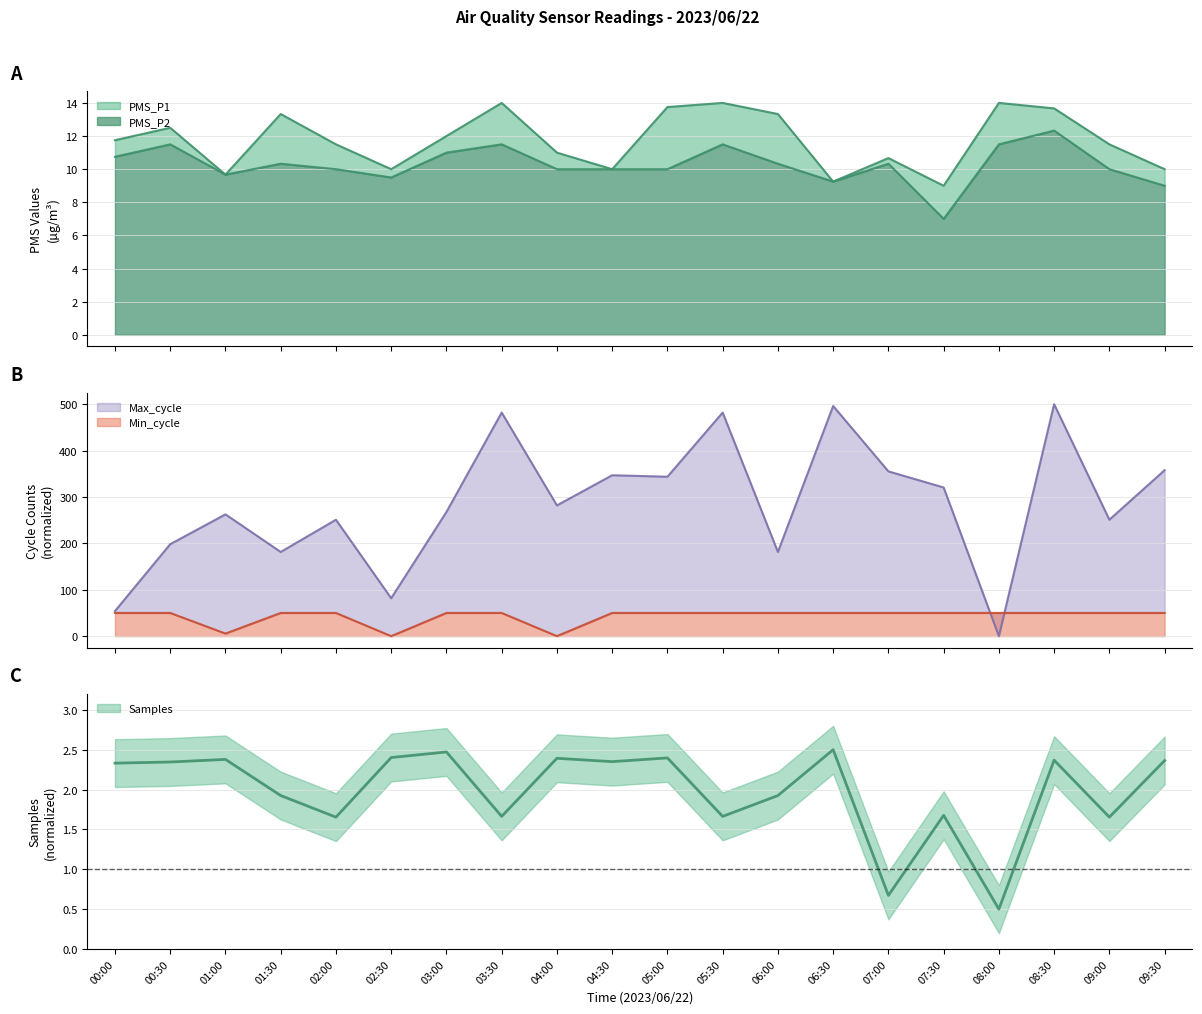

Which series has the largest total across all categories?

Max_cycle